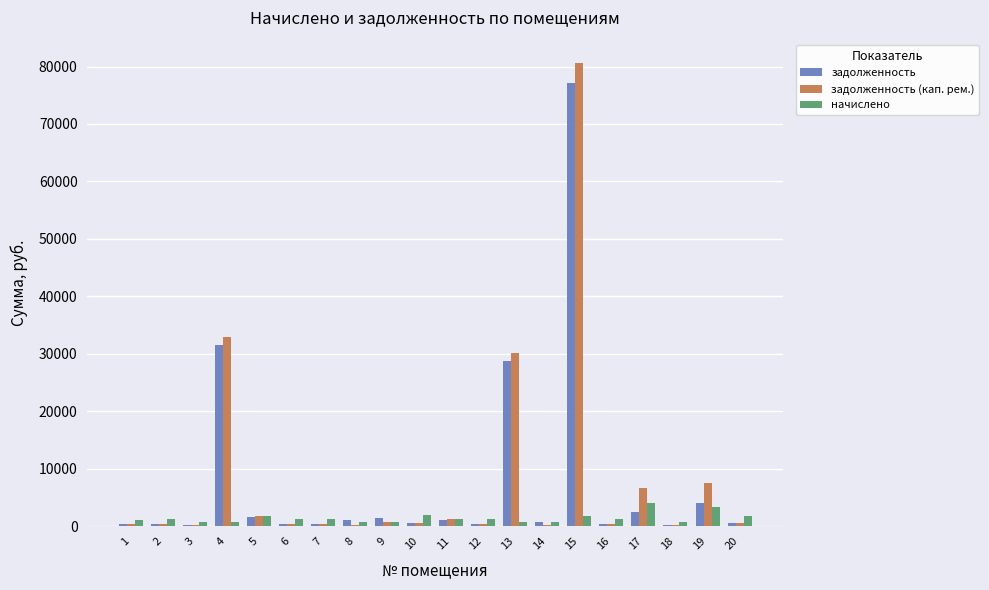

What is the greatest value displayed?

80638.6